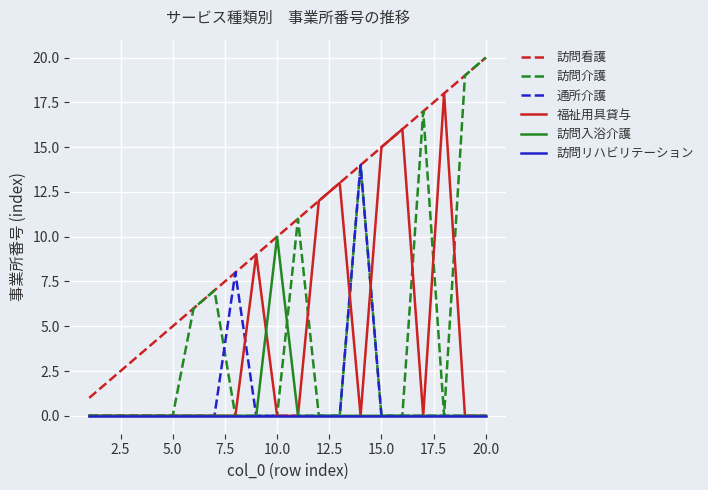

Reading left to right, what are all the values shown in this chart?

訪問看護: 1	2	3	4	5	6	7	8	9	10	11	12	13	14	15	16	17	18	19	20
訪問介護: 0	0	0	0	0	6	7	0	0	0	11	0	0	14	0	0	17	0	19	20
通所介護: 0	0	0	0	0	0	0	8	0	0	0	0	0	14	0	0	0	0	0	0
福祉用具貸与: 0	0	0	0	0	0	0	0	9	0	0	12	13	0	15	16	0	18	0	0
訪問入浴介護: 0	0	0	0	0	0	0	0	0	10	0	0	0	0	0	0	0	0	0	0
訪問リハビリテーション: 0	0	0	0	0	0	0	0	0	0	0	0	0	0	0	0	0	0	0	0